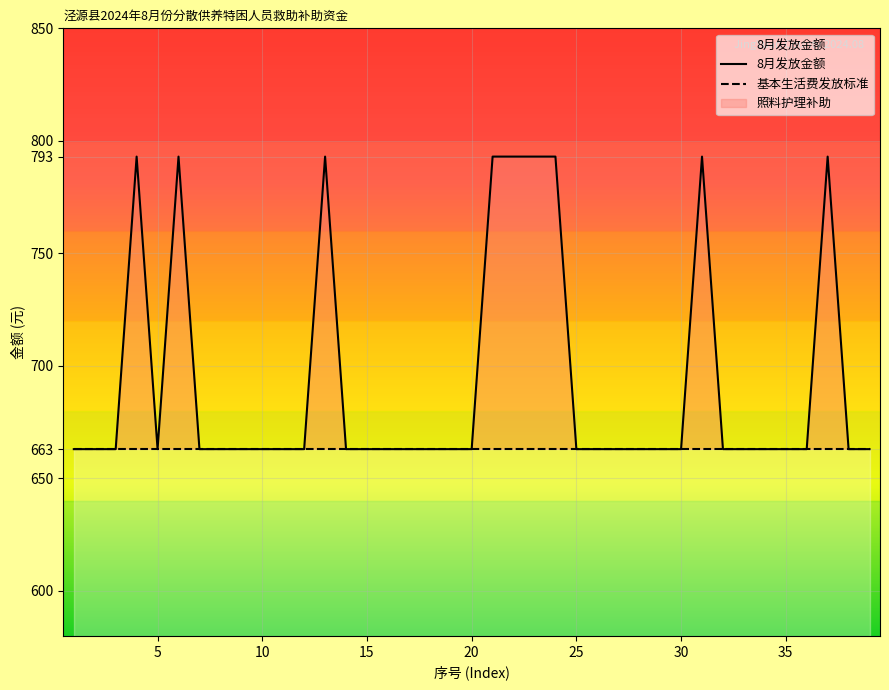

True or false: 8月发放金额 and 基本生活费发放标准 cross at least once.

False